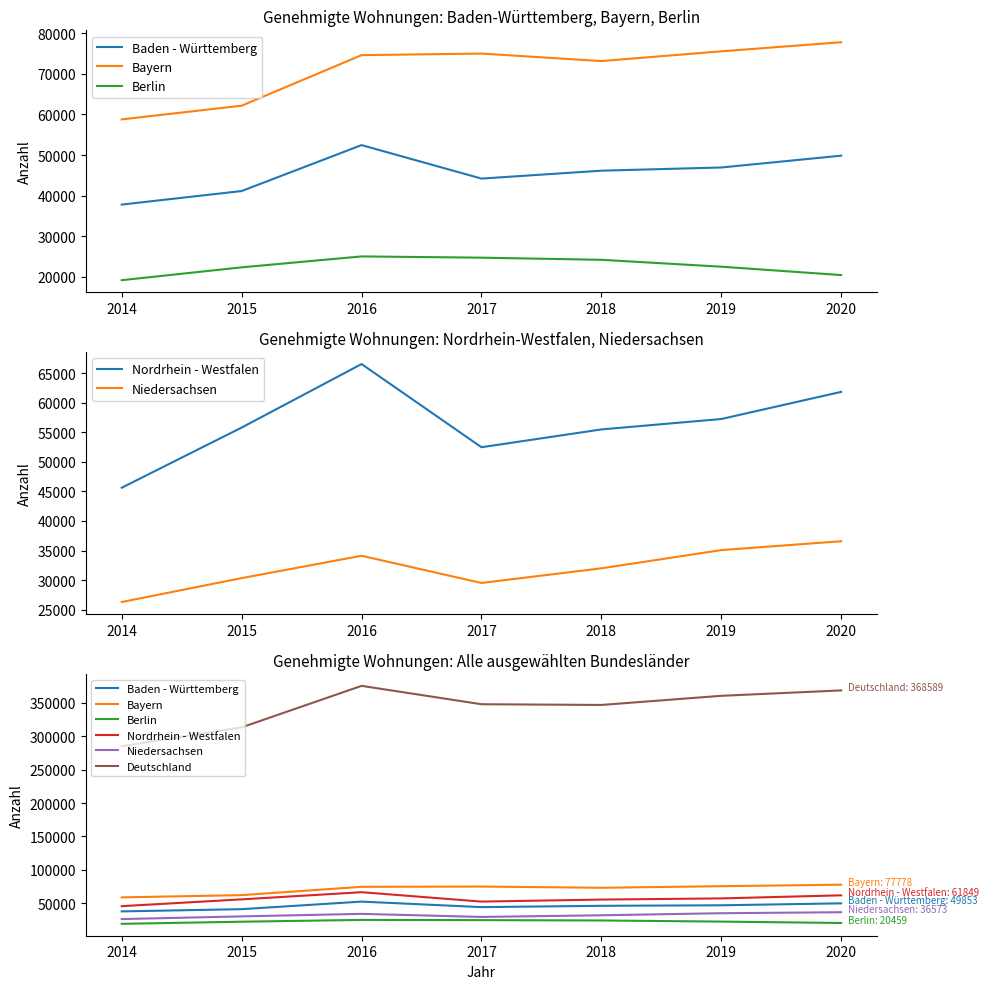

What is the spread (max minus min) of values at 2016?

350336